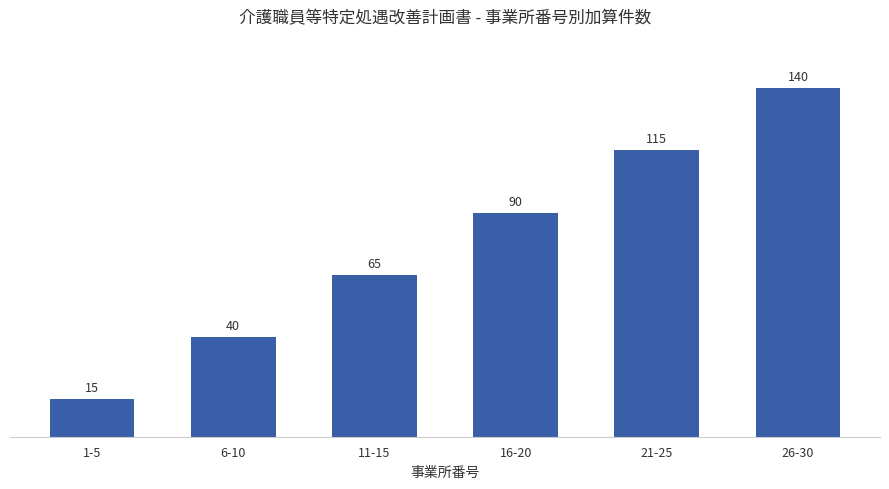

Reading left to right, list all the values displayed in this chart.

1-5=15	6-10=40	11-15=65	16-20=90	21-25=115	26-30=140